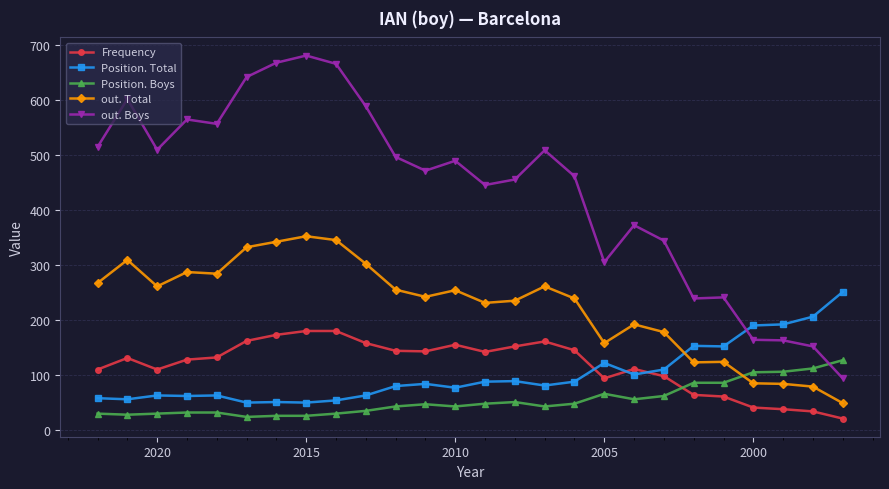

How many times do out. Total and Position. Boys cross each other?

1